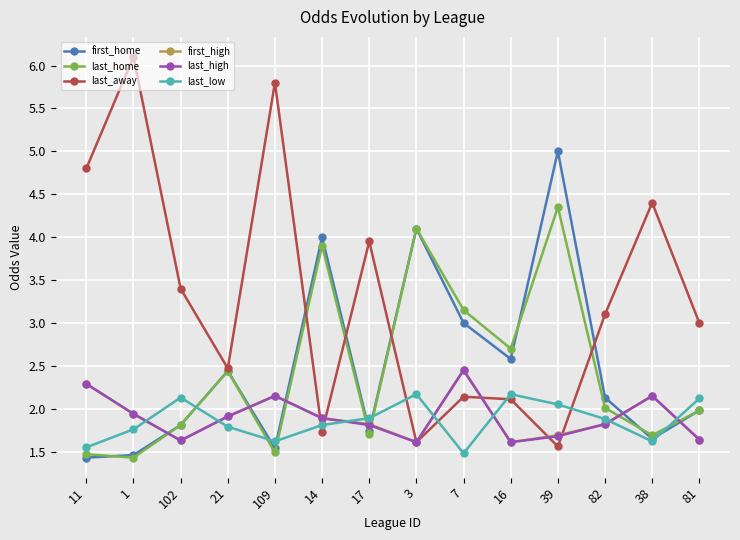

What is the minimum value for first_home?

1.4